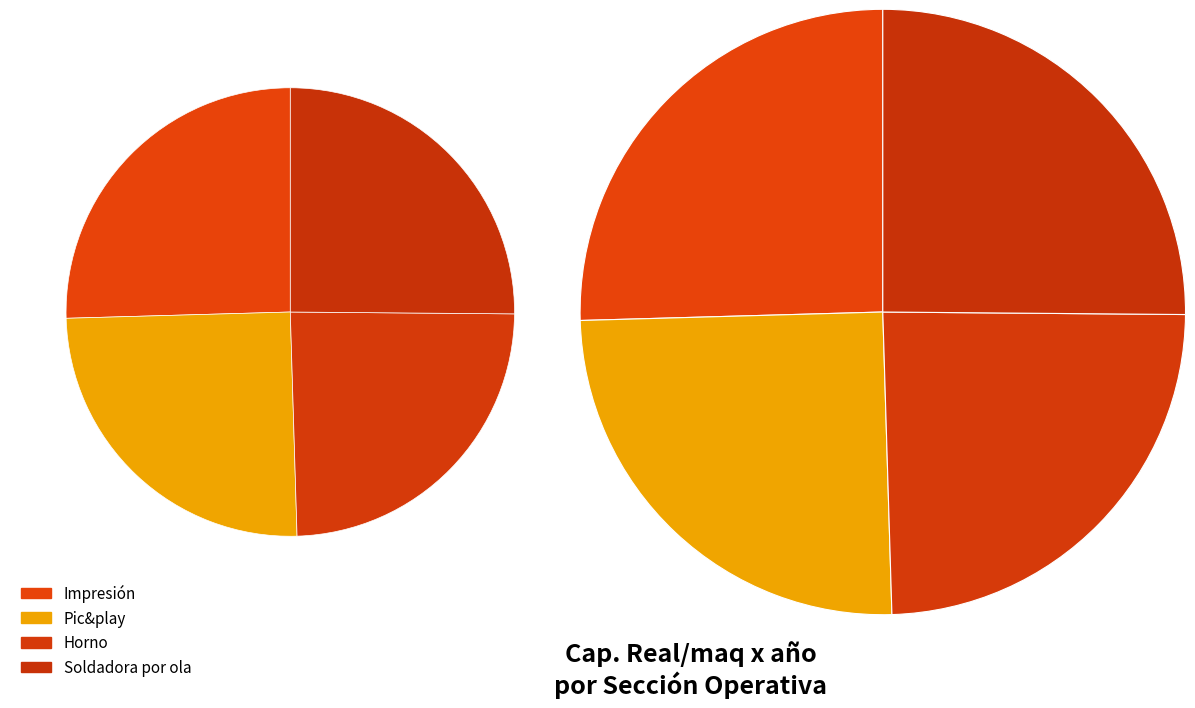

How many slices are in this pie chart?

4